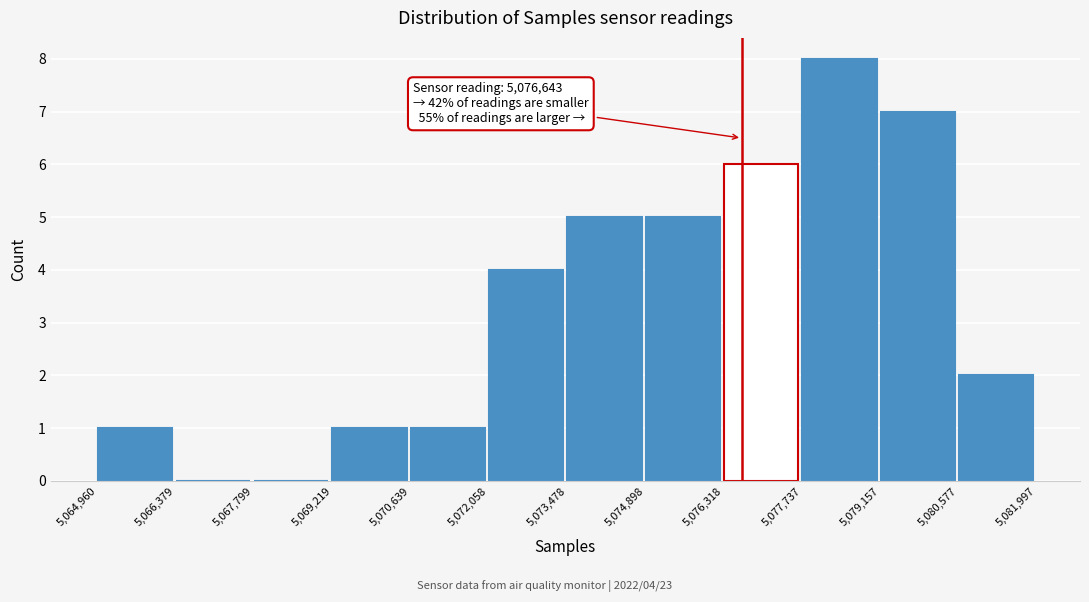

Over which range of the x-axis is the bar tallest?

5,077,737 to 5,079,157